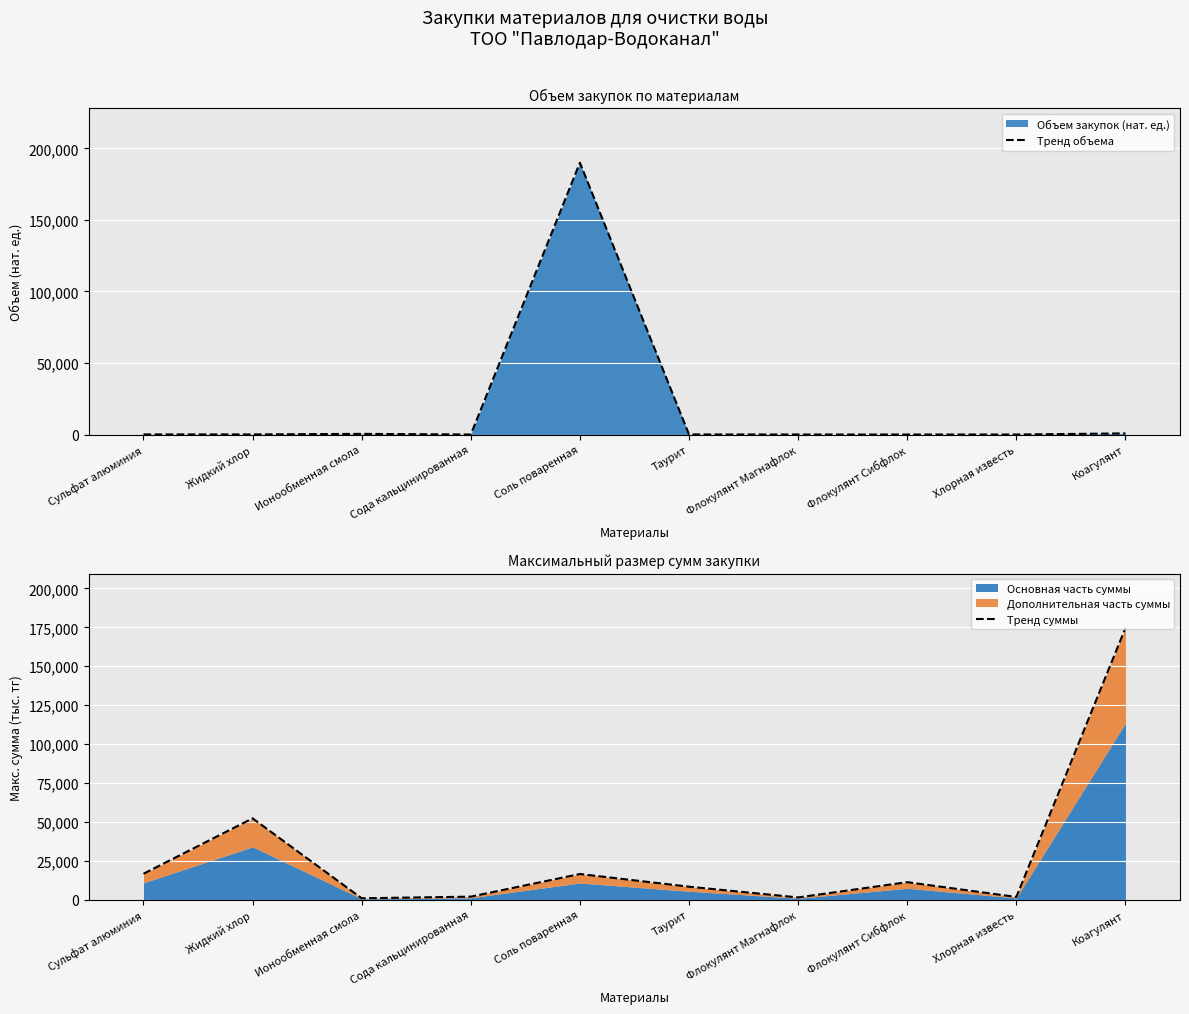

At which category does Тренд суммы reach its first local valley?

Ионообменная смола